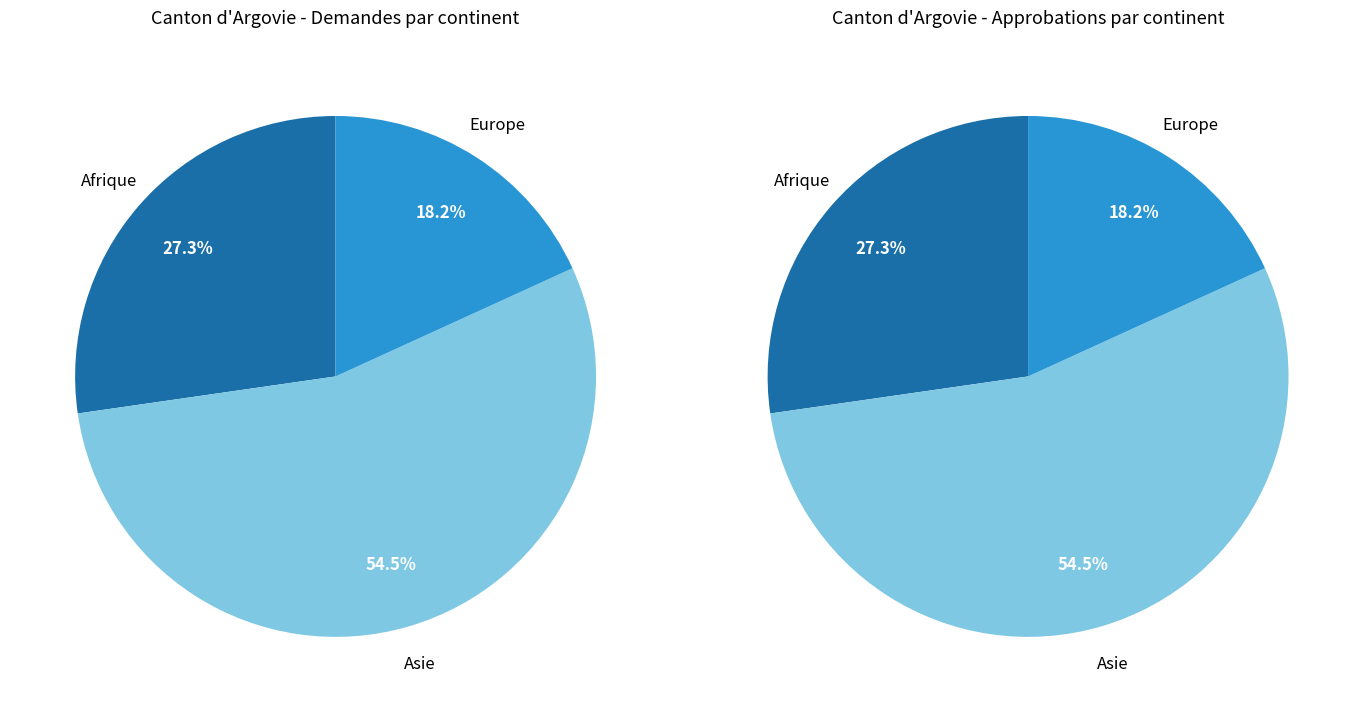

To the nearest percent, what is the difference between the largest and smallest slice percentages?

36%